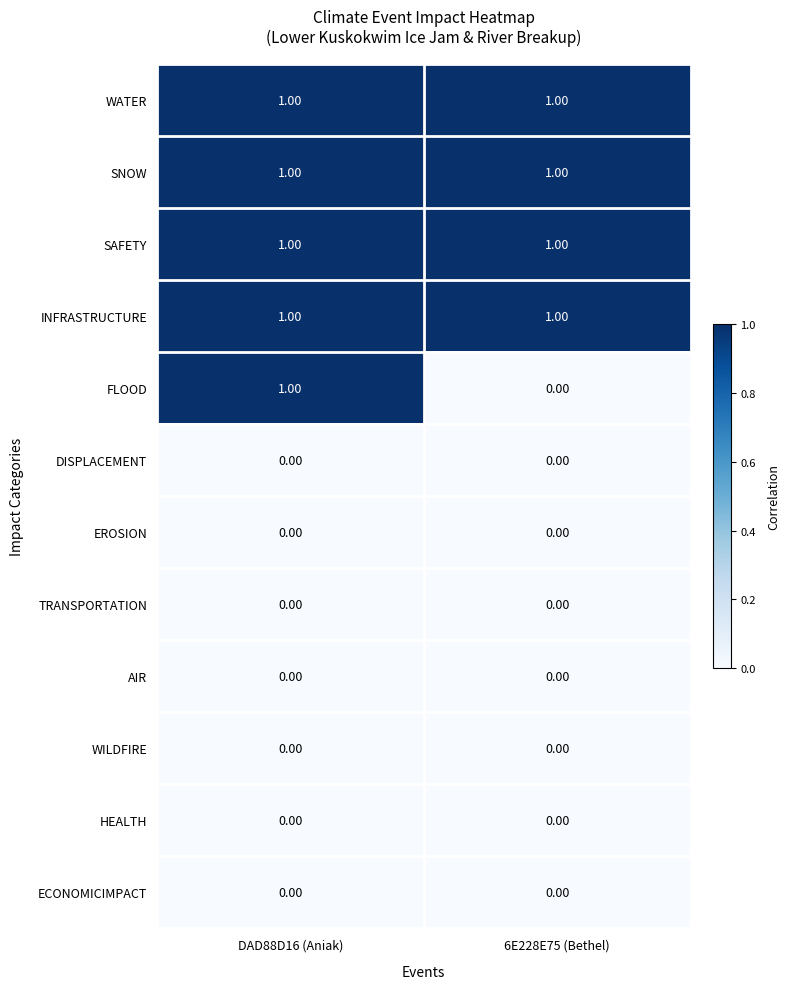

Between DAD88D16 (Aniak) and 6E228E75 (Bethel), which series saw the biggest shift?

FLOOD